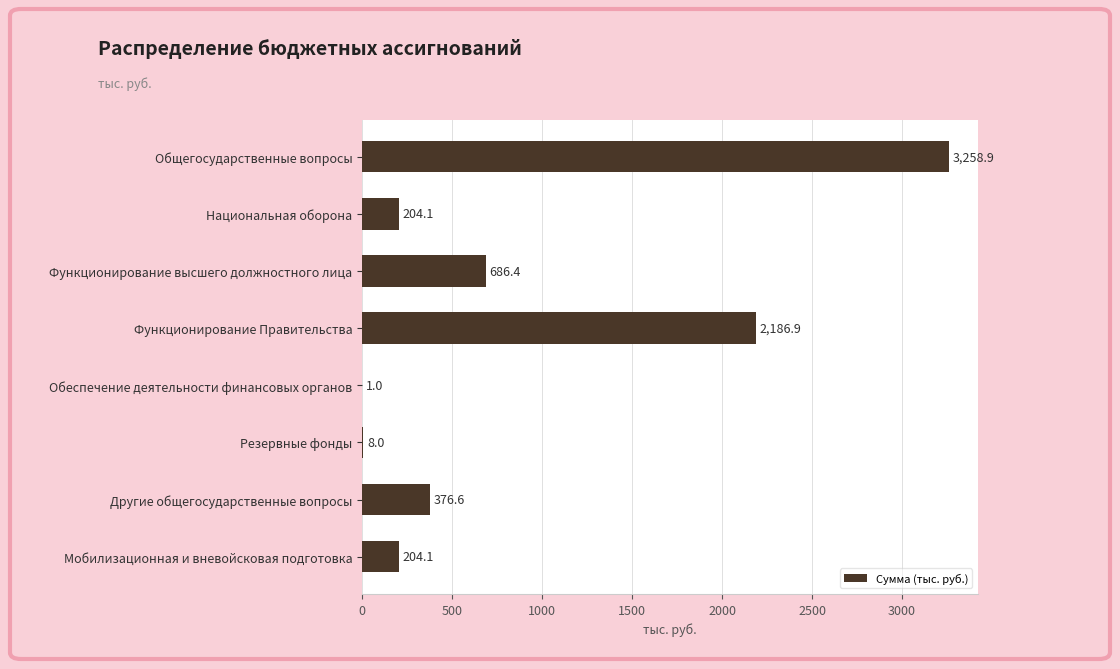

What is the average value?

865.8